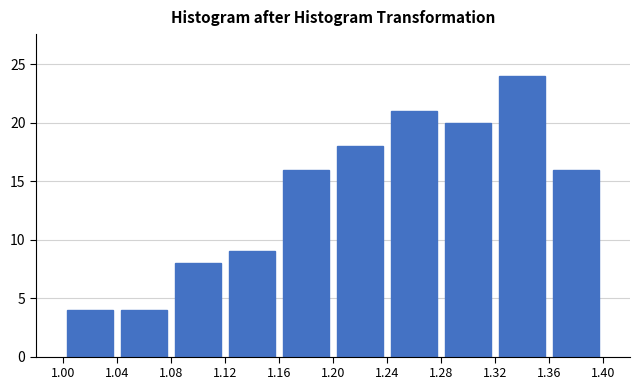

What is the height of the bar covering 1.24 to 1.28 on the x-axis? The values are not printed on the chart, so give them approximately, as read against the axis.

21